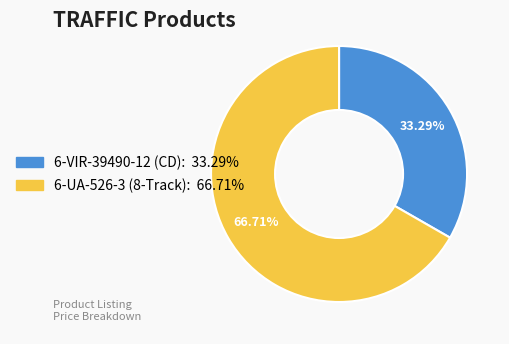

What is the majority slice?

6-UA-526-3 (8-Track)